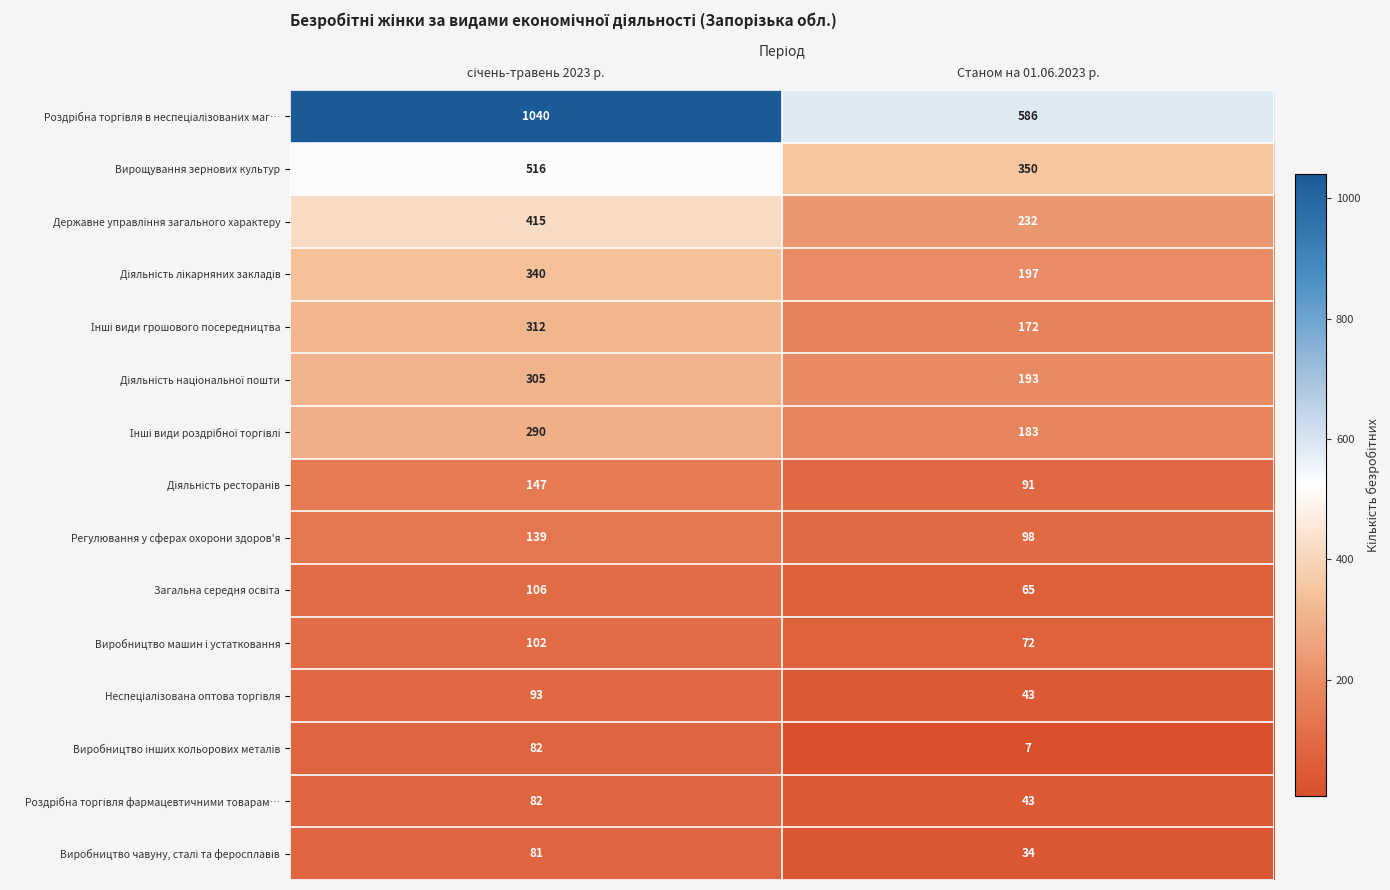

What is the sum of all Регулювання у сферах охорони здоров'я values?

237